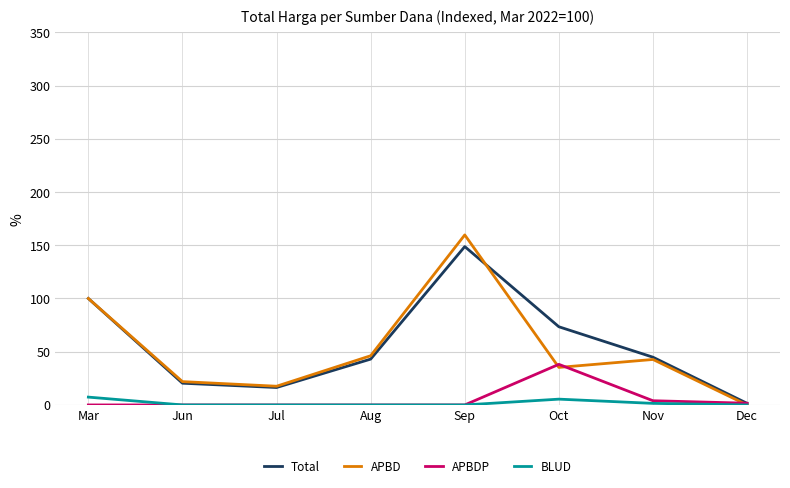

List the series in order of their peak value, highest first.

APBD, Total, APBDP, BLUD